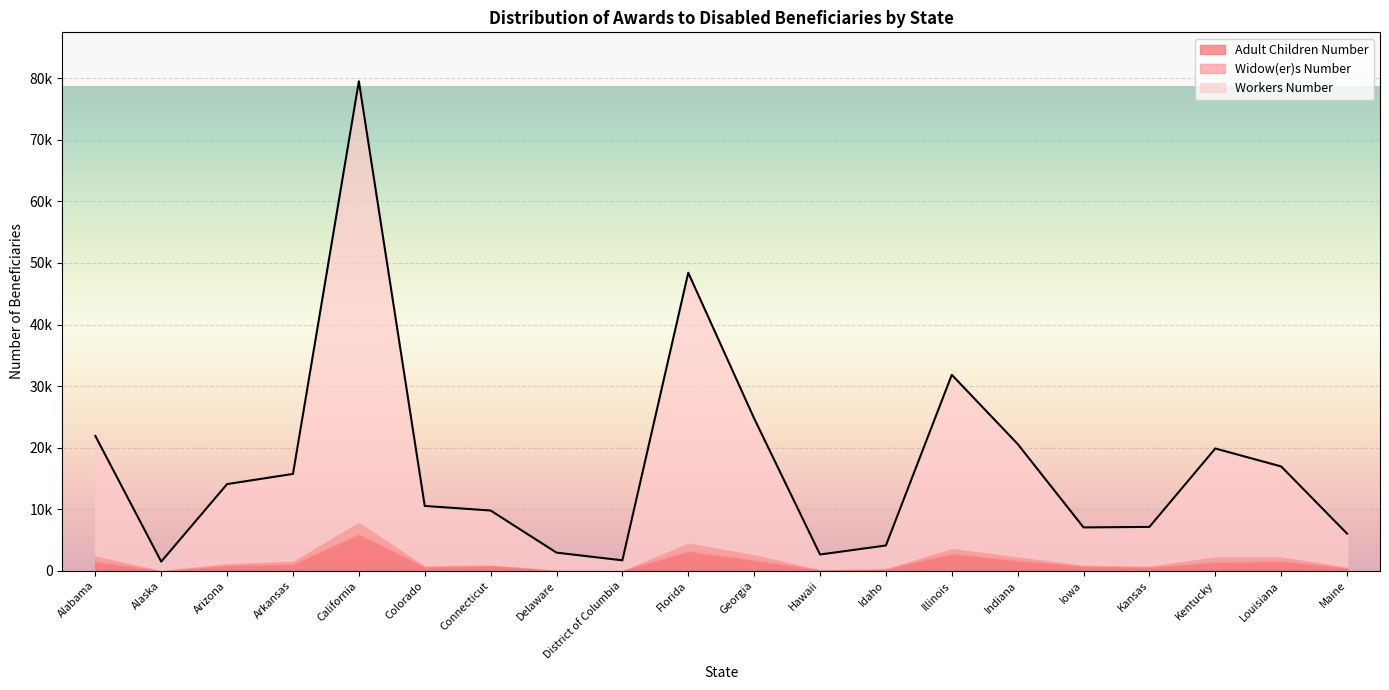

True or false: Widow(er)s Number has more than 0 points higher than both neighbors.

True